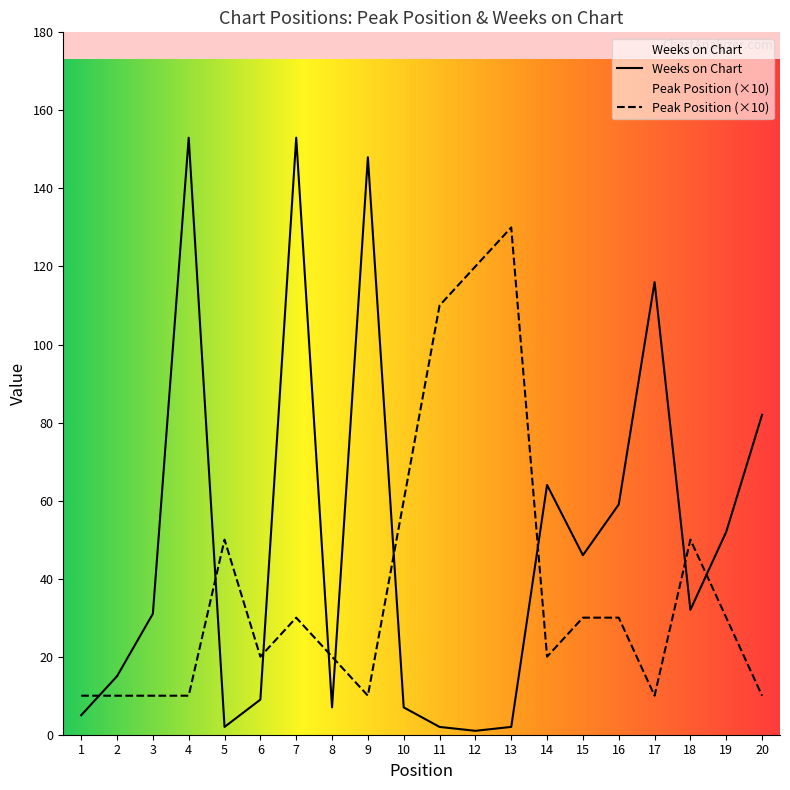

What is the value of the Weeks on Chart point at the 2nd from the left?

15